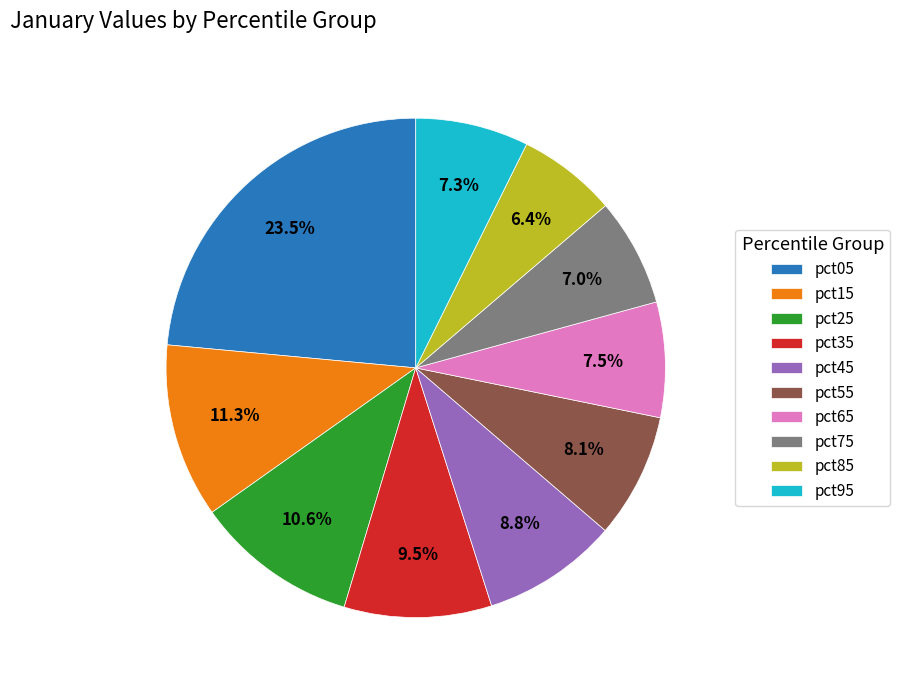

How many segments does this pie chart have?

10